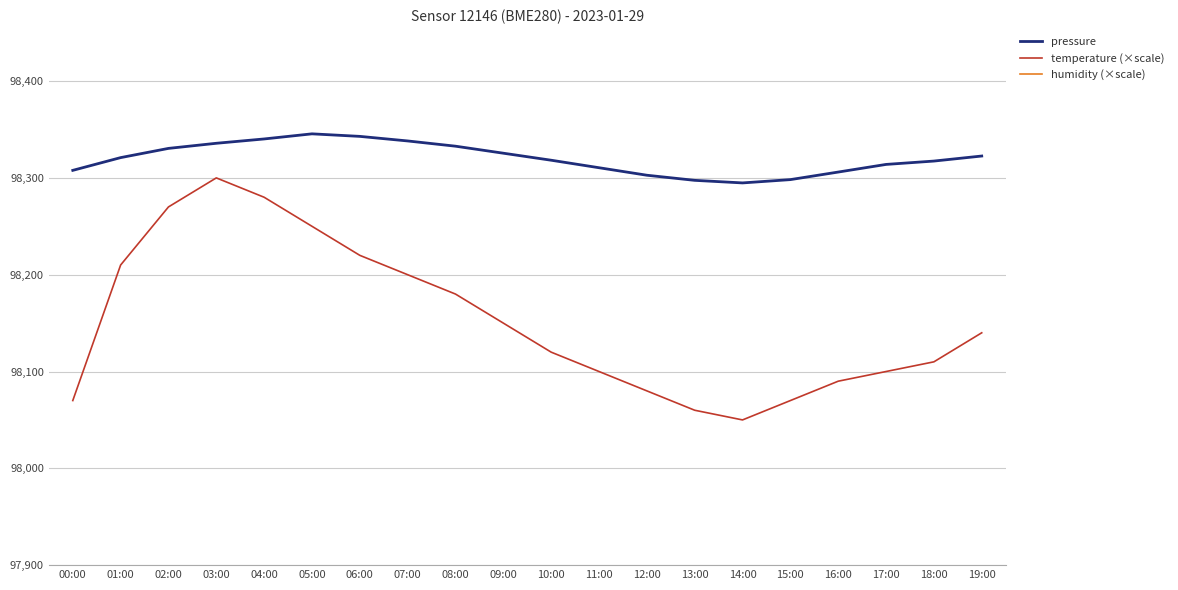

True or false: temperature (×scale) and pressure intersect in this chart.

False